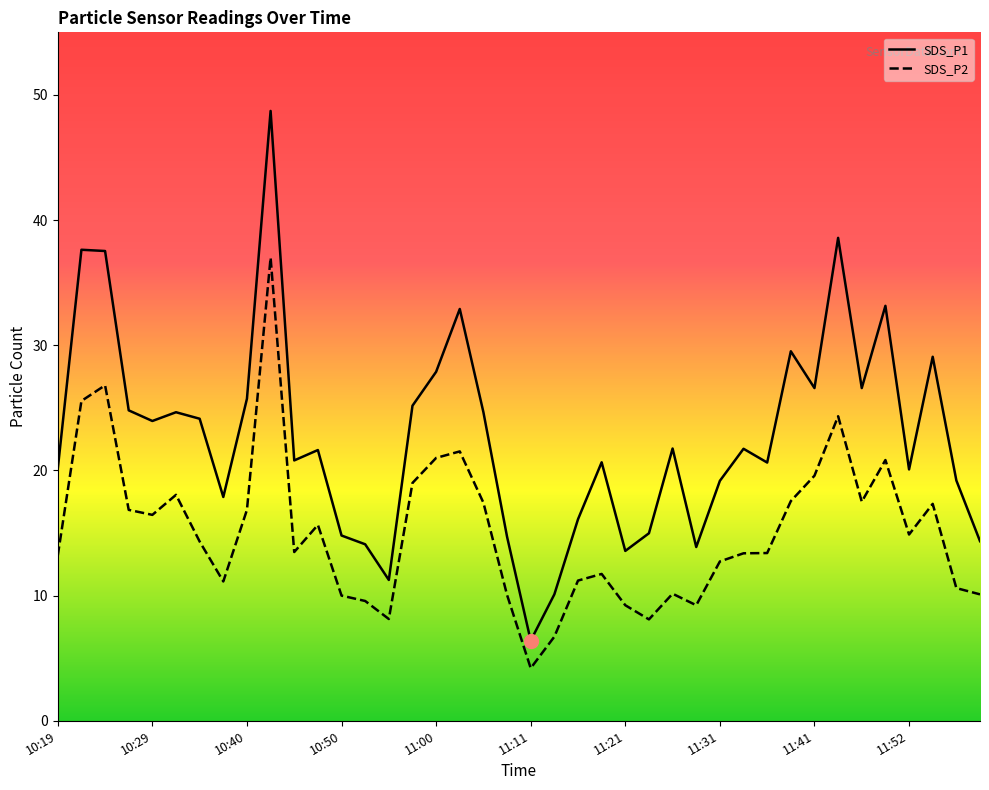

Reading left to right, what are all the values shown in this chart?

SDS_P1: 20.1	37.6	37.5	24.8	23.9	24.6	24.1	17.9	25.7	48.7	20.8	21.6	14.8	14.1	11.2	25.2	27.9	32.9	24.6	14.7	6.4	10.1	16.1	20.6	13.6	15.0	21.8	13.9	19.2	21.7	20.6	29.5	26.6	38.6	26.6	33.1	20.1	29.1	19.2	14.3
SDS_P2: 13.2	25.6	26.8	16.9	16.4	18.1	14.3	11.1	16.9	37.0	13.5	15.7	10.0	9.6	8.1	19.0	21.0	21.5	17.4	10.1	4.2	6.7	11.2	11.7	9.2	8.1	10.2	9.2	12.7	13.4	13.4	17.6	19.6	24.3	17.5	20.8	14.9	17.3	10.6	10.1